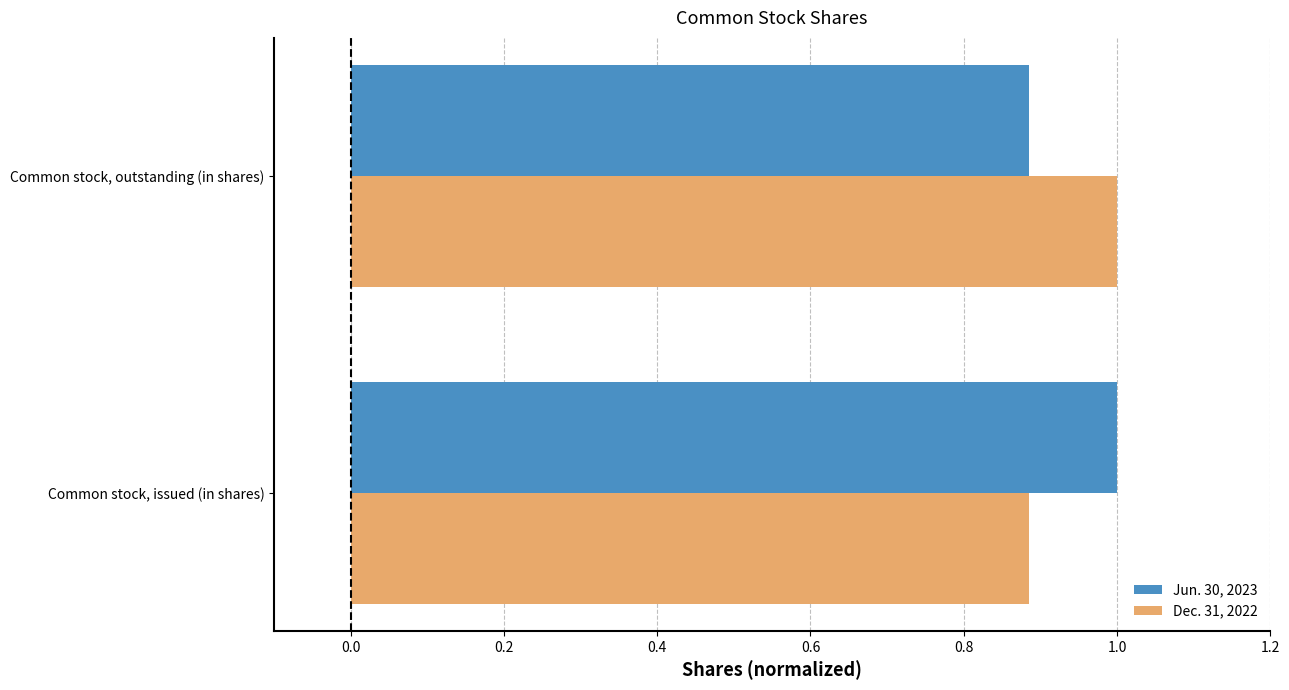

What is the greatest value displayed?

1.0